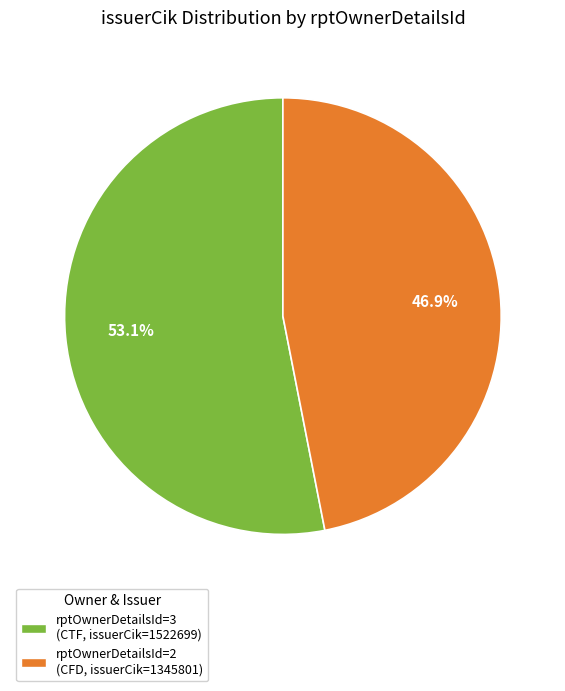

Does any single category account for the majority?

Yes